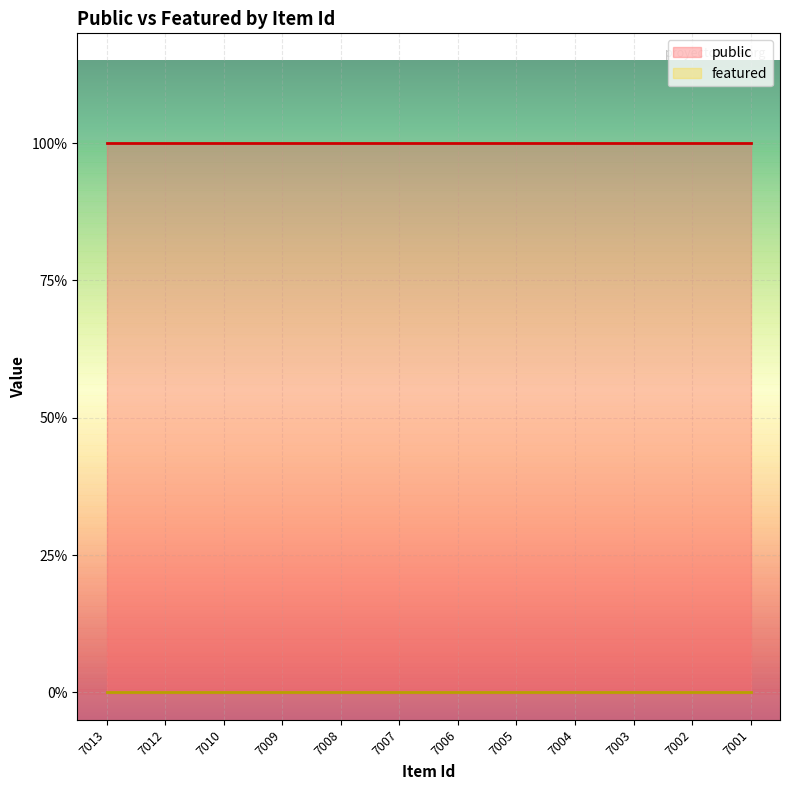

Rank the series by their average value, from highest to lowest.

public, featured